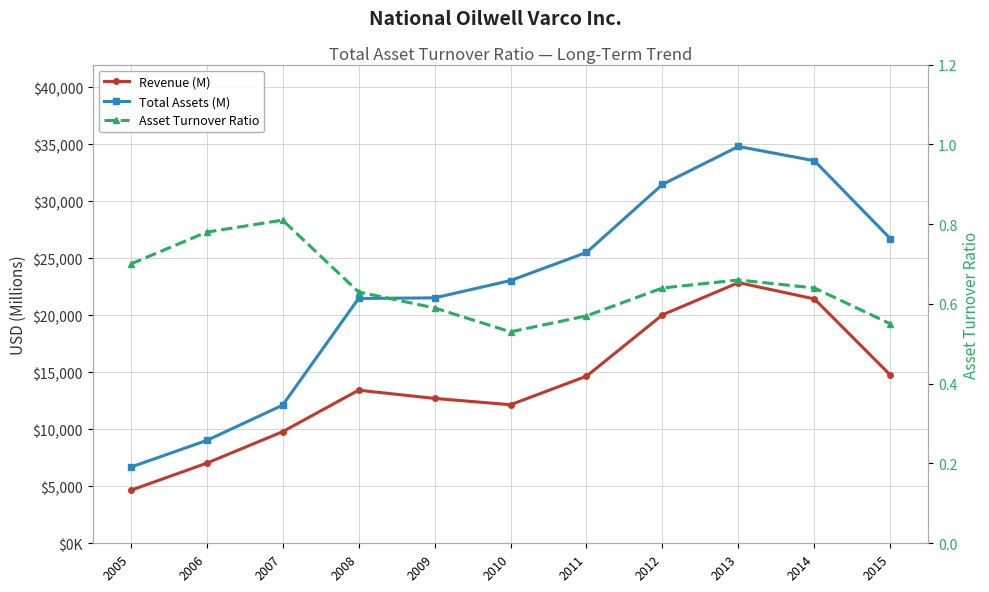

What is the spread (max minus min) of values at 2006?

9018.2